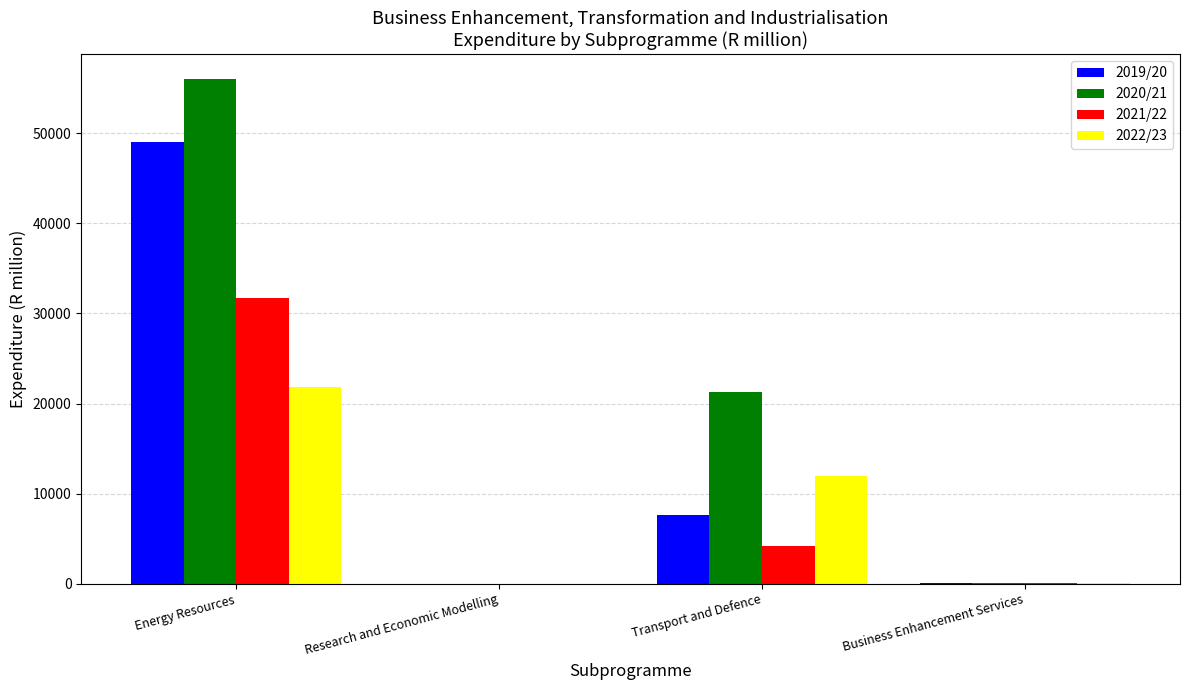

Which series has the largest range (max minus min)?

2020/21